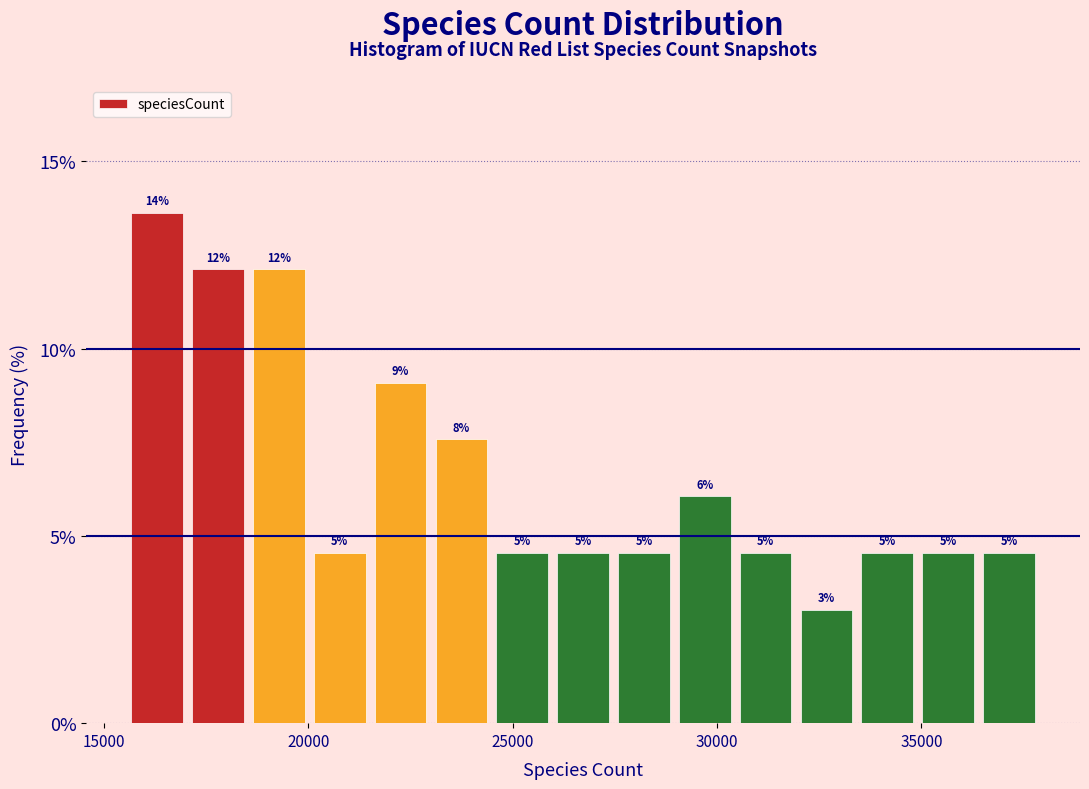

Around what value on the x-axis is the tallest bar? Give the approximate position of its centre, as read against the axis.

16500